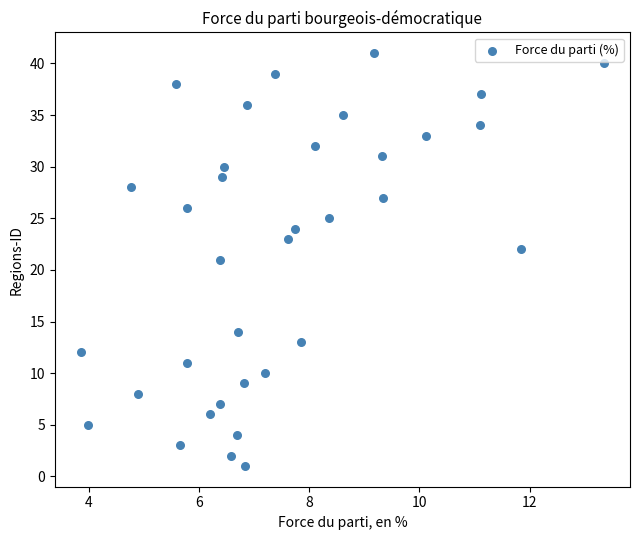

What is the range of Y values (max minus min)?

40